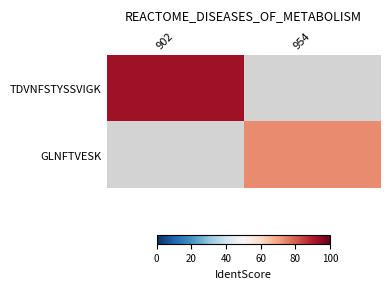

At which label does GLNFTVESK first exceed 73?

954